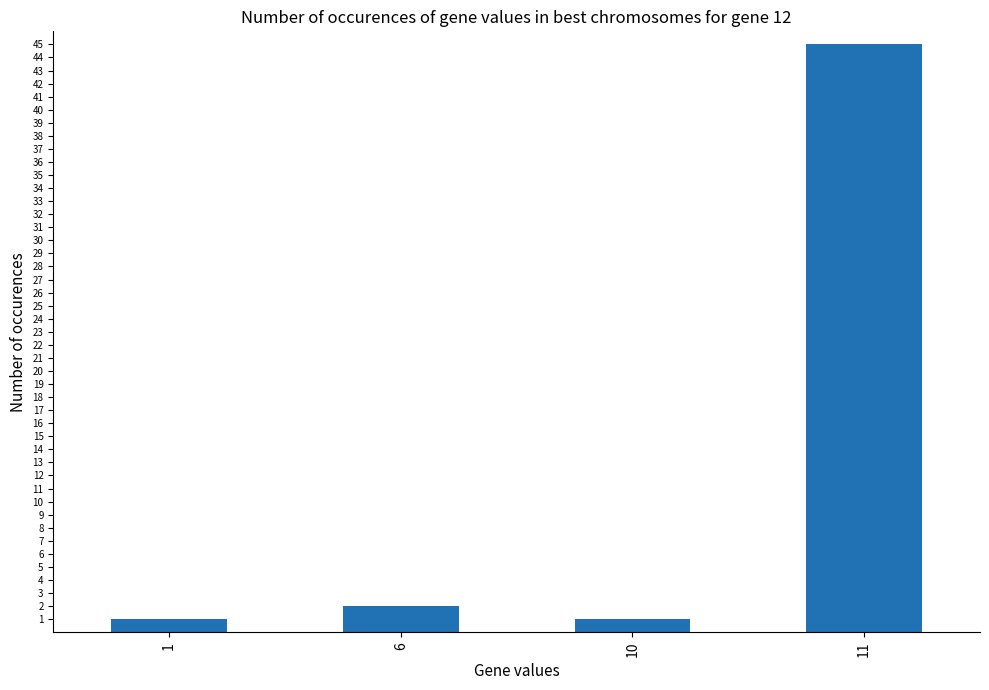

The value at 11 is 45. True or false?

True